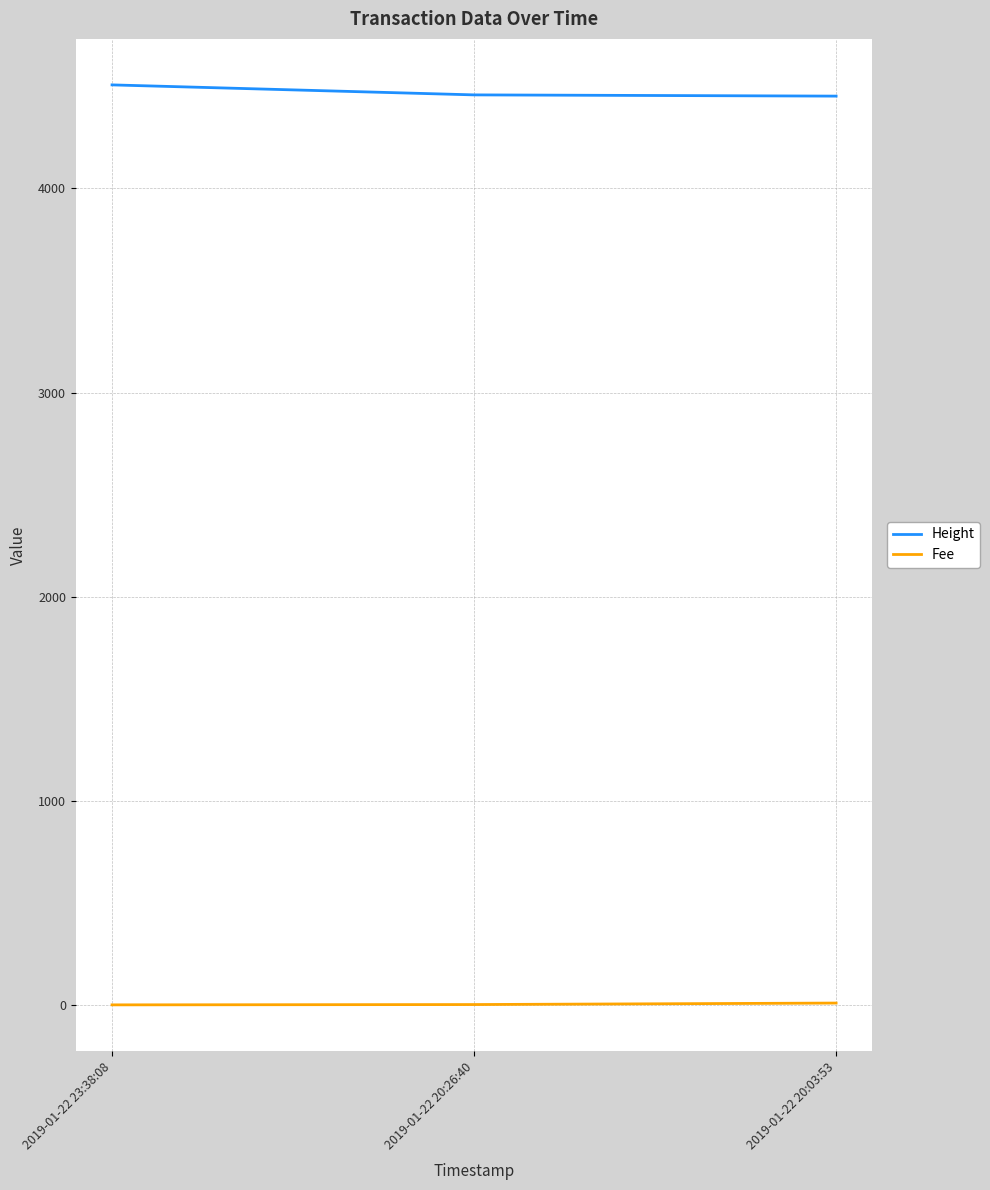

What is the maximum value for Height?

4507.0